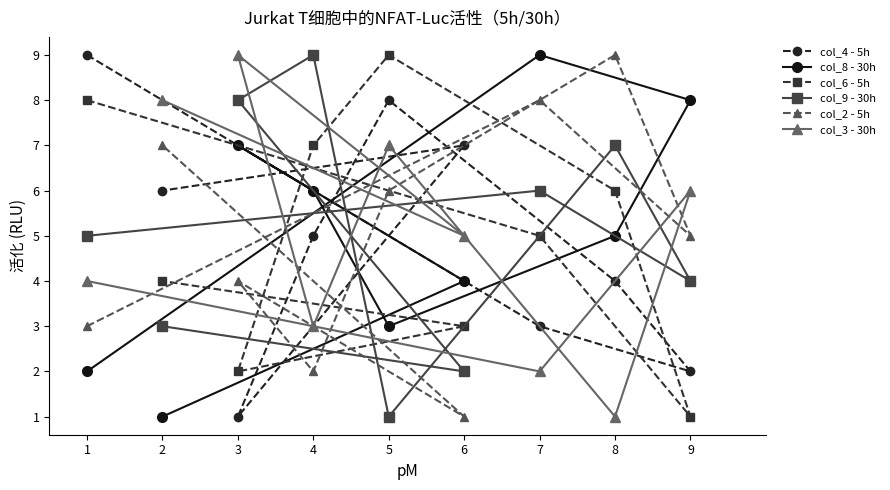

Reading right to left, what are all the values shown in this chart?

col_4 - 5h: 9=2	8=4	7=3	6=7	5=8	4=5	3=1	2=6	1=9
col_8 - 30h: 9=8	8=5	7=9	6=4	5=3	4=6	3=7	2=1	1=2
col_6 - 5h: 9=1	8=6	7=5	6=3	5=9	4=7	3=2	2=4	1=8
col_9 - 30h: 9=4	8=7	7=6	6=2	5=1	4=9	3=8	2=3	1=5
col_2 - 5h: 9=5	8=9	7=8	6=1	5=6	4=2	3=4	2=7	1=3
col_3 - 30h: 9=6	8=1	7=2	6=5	5=7	4=3	3=9	2=8	1=4